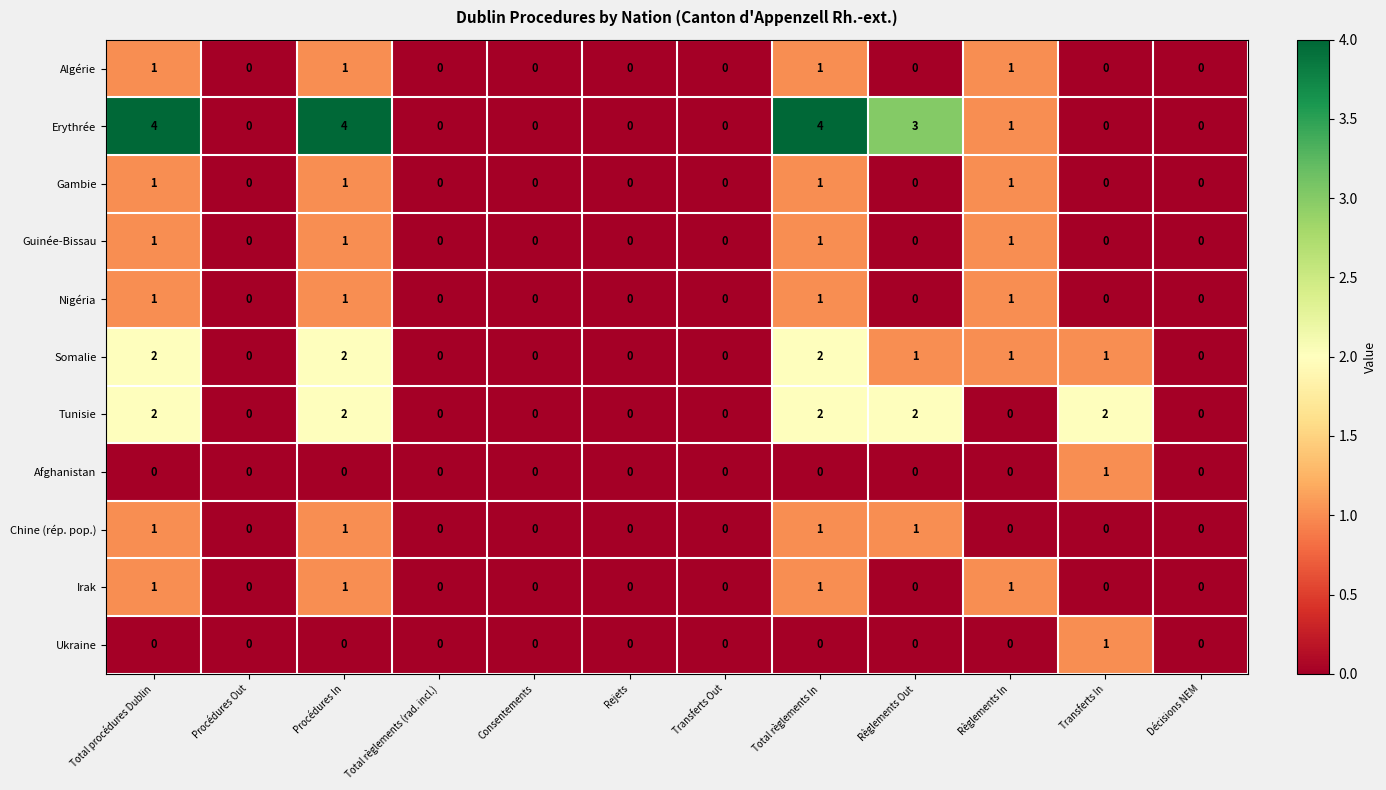

The value of Ukraine at Procédures In is 0. True or false?

True